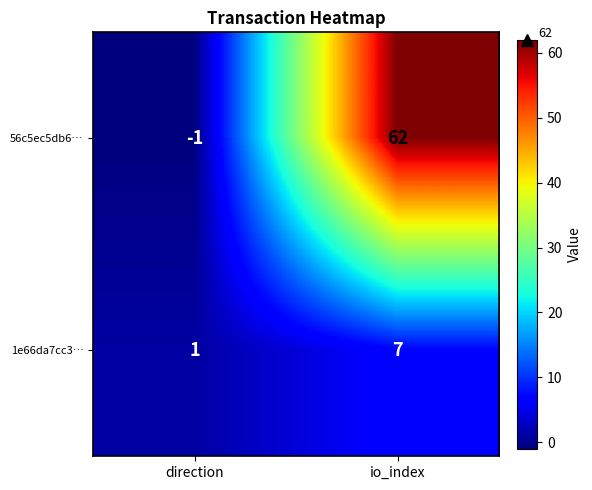

Count the number of categories in the chart.

2